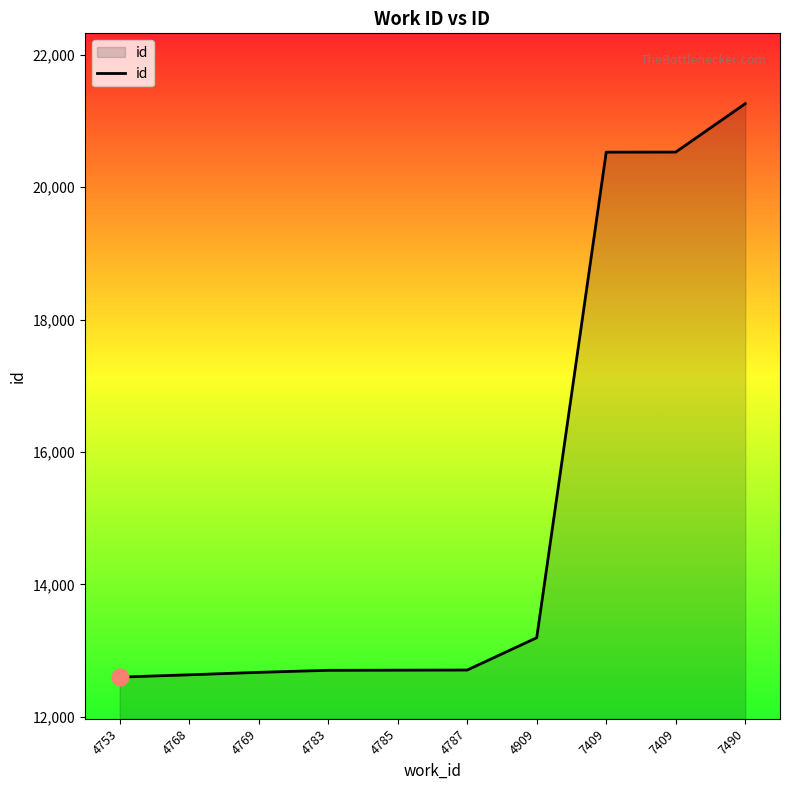

What is the difference between the maximum and second lowest values?

8628